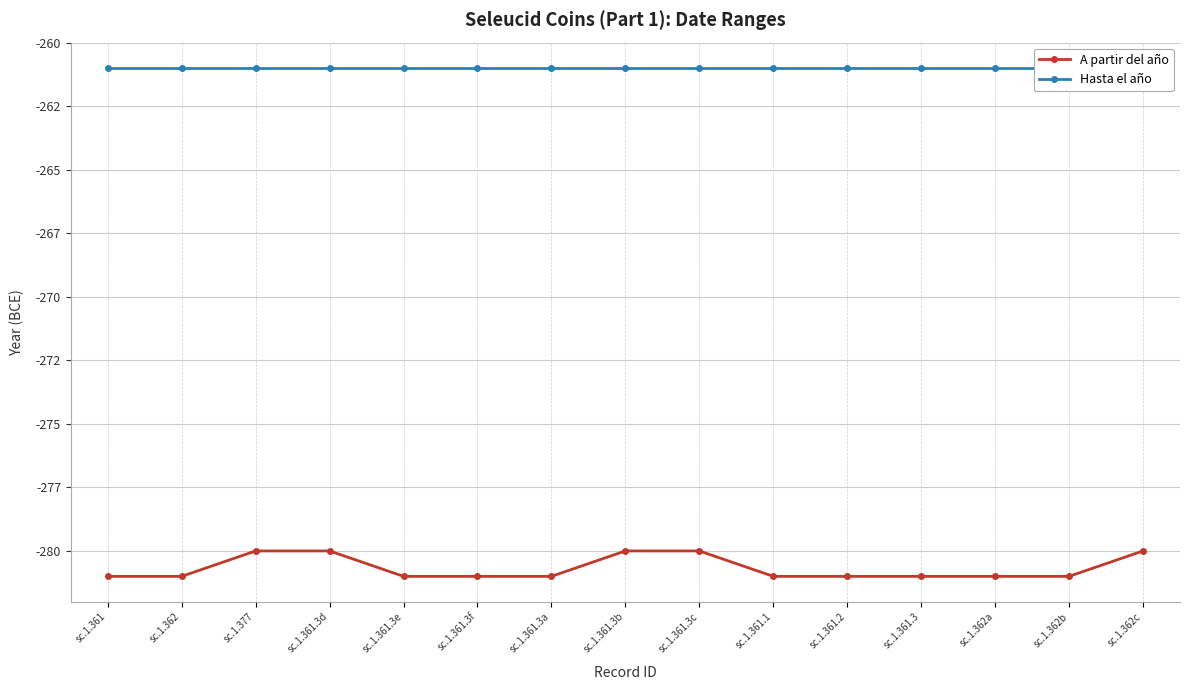

Reading right to left, what are all the values shown in this chart?

A partir del año: sc.1.362c=-280	sc.1.362b=-281	sc.1.362a=-281	sc.1.361.3=-281	sc.1.361.2=-281	sc.1.361.1=-281	sc.1.361.3c=-280	sc.1.361.3b=-280	sc.1.361.3a=-281	sc.1.361.3f=-281	sc.1.361.3e=-281	sc.1.361.3d=-280	sc.1.377=-280	sc.1.362=-281	sc.1.361=-281
Hasta el año: sc.1.362c=-261	sc.1.362b=-261	sc.1.362a=-261	sc.1.361.3=-261	sc.1.361.2=-261	sc.1.361.1=-261	sc.1.361.3c=-261	sc.1.361.3b=-261	sc.1.361.3a=-261	sc.1.361.3f=-261	sc.1.361.3e=-261	sc.1.361.3d=-261	sc.1.377=-261	sc.1.362=-261	sc.1.361=-261